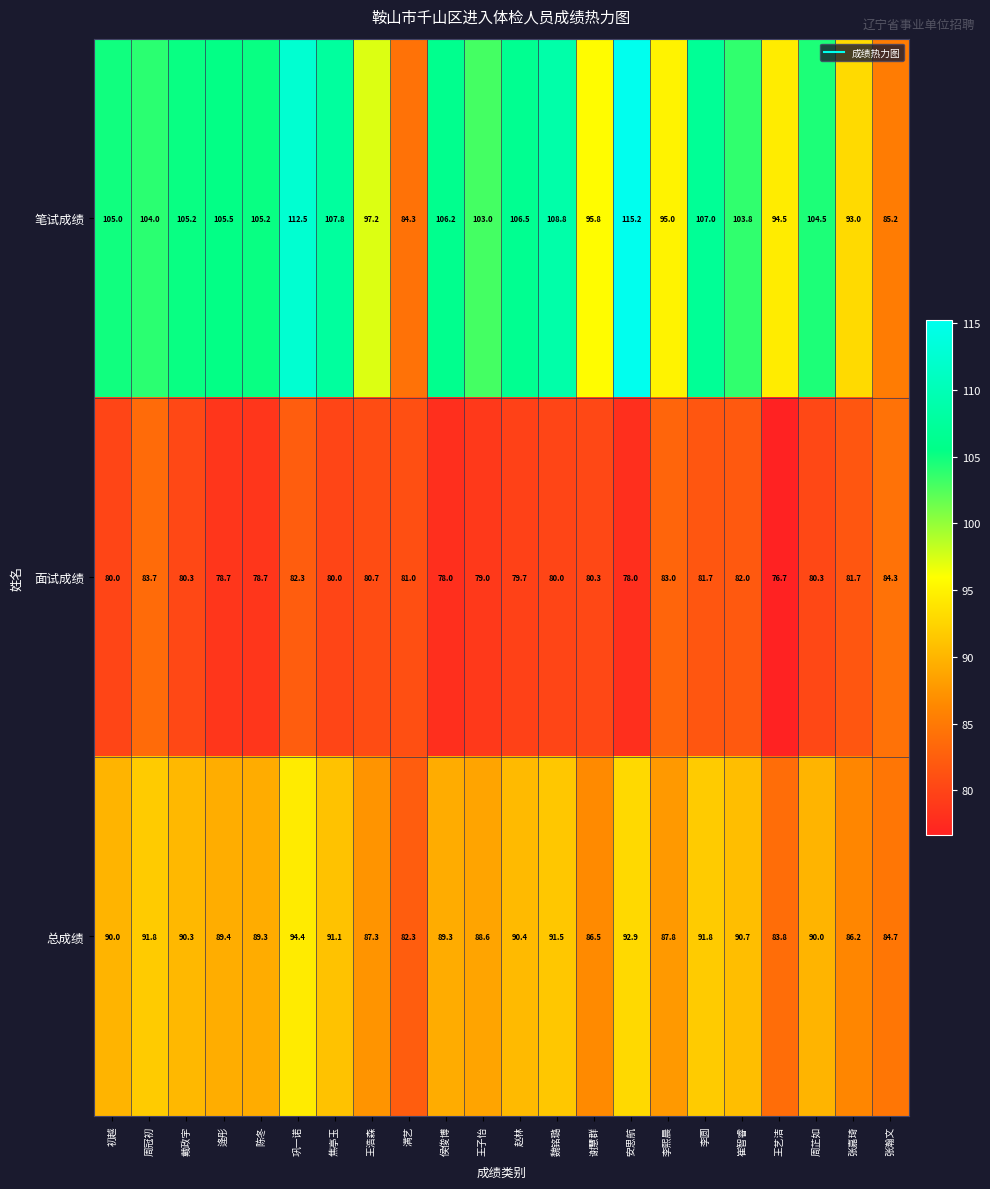

What is the difference between the 笔试成绩 values at 张瀚文 and 戴政宇?

20.0